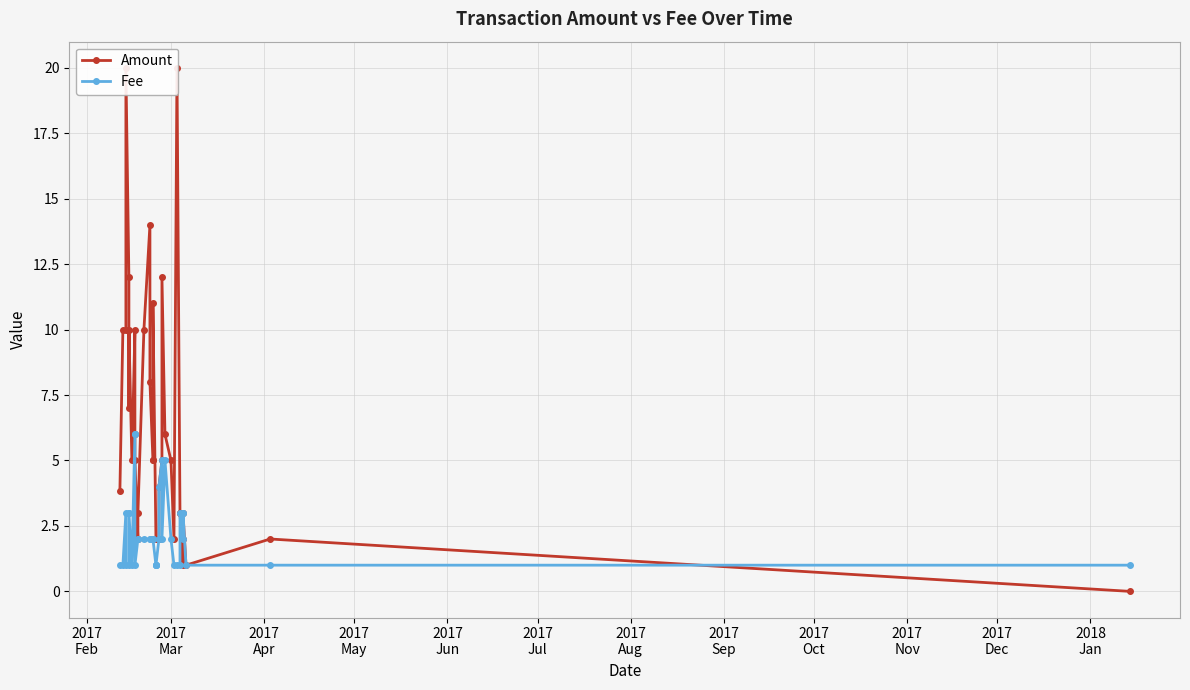

The Fee series shows 1.6 at 38. True or false?

False